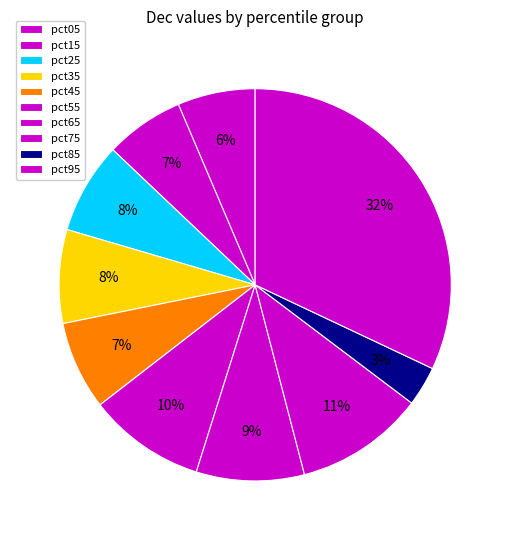

To the nearest percent, what portion does pct65 represent?

9%